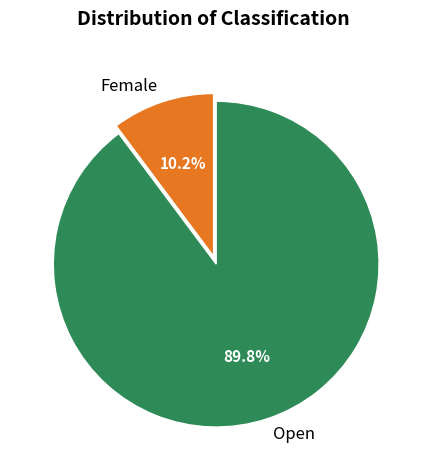

Count the number of slices in the pie.

2